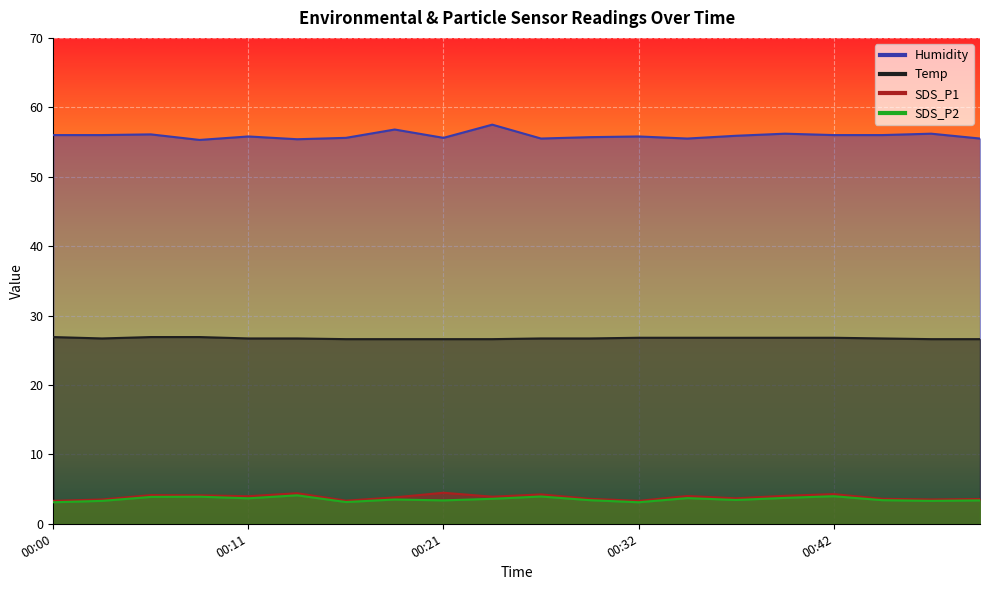

True or false: SDS_P1 and Temp intersect in this chart.

False